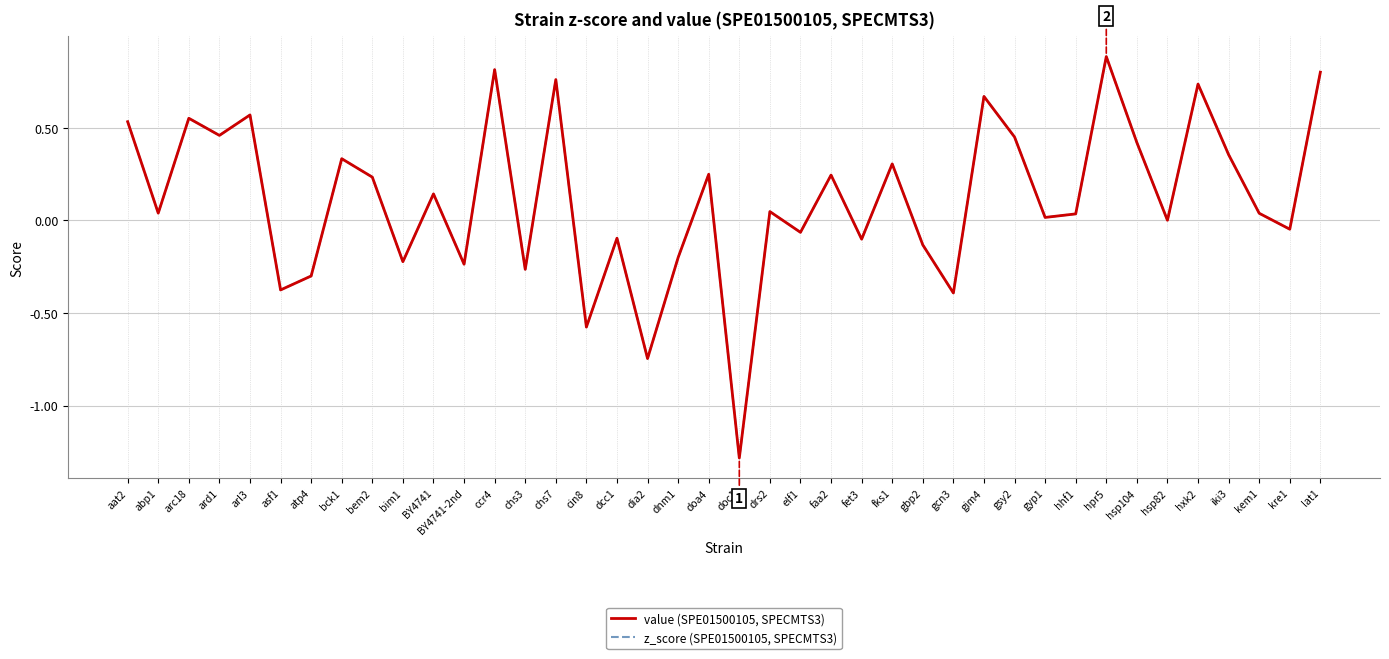

Does the chart display data point markers on the line(s)?

No